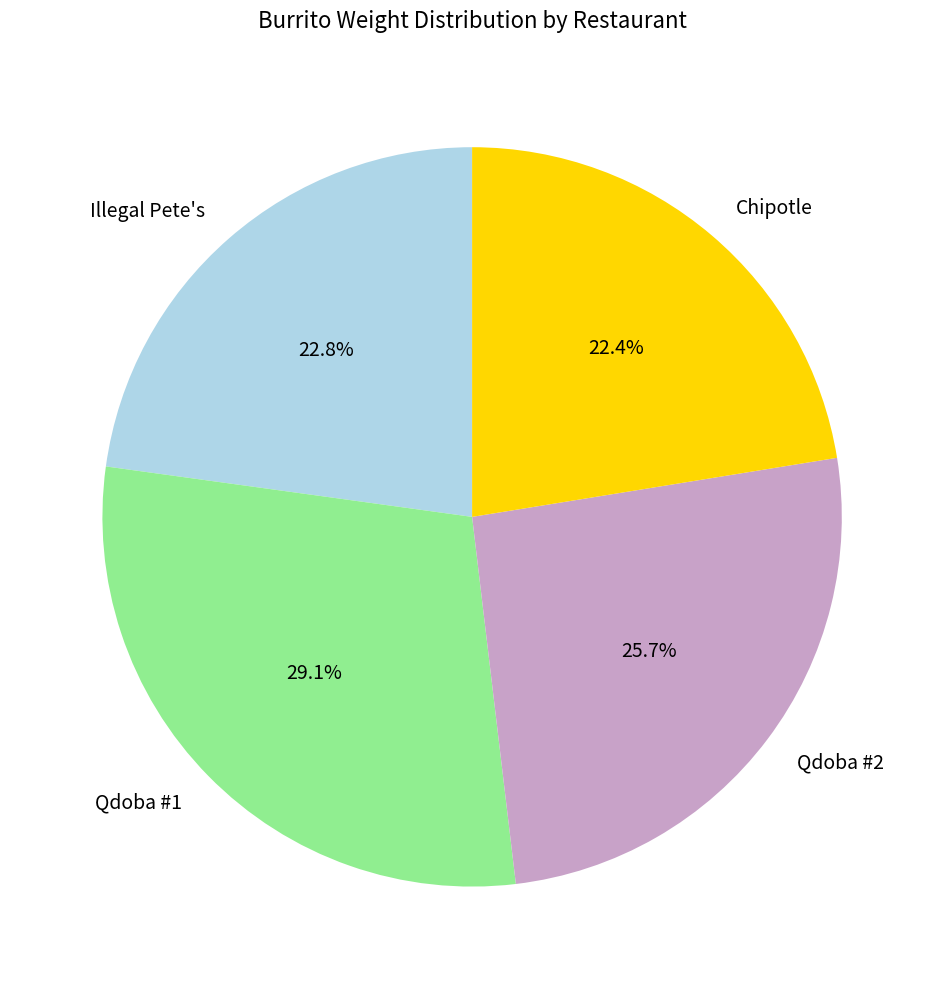

To the nearest percent, what is the difference between the Illegal Pete's and Qdoba #2 slice percentages?

3%